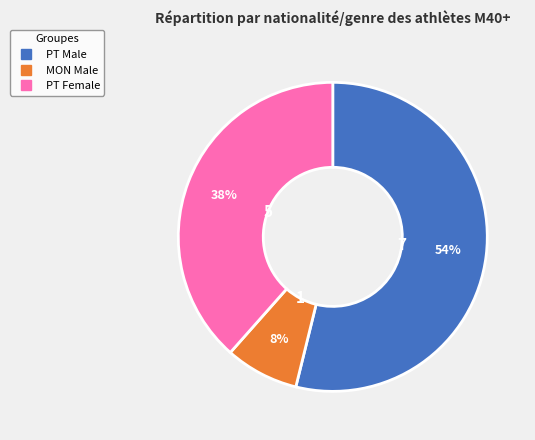

To the nearest percent, what is the average slice percentage?

33%